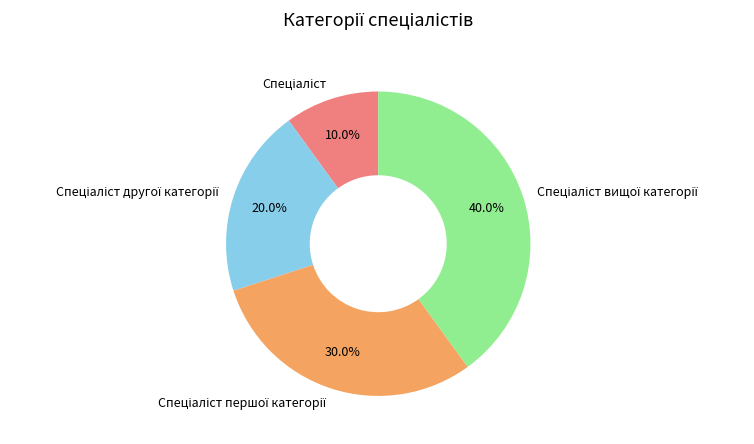

Is there a majority slice in this chart?

No